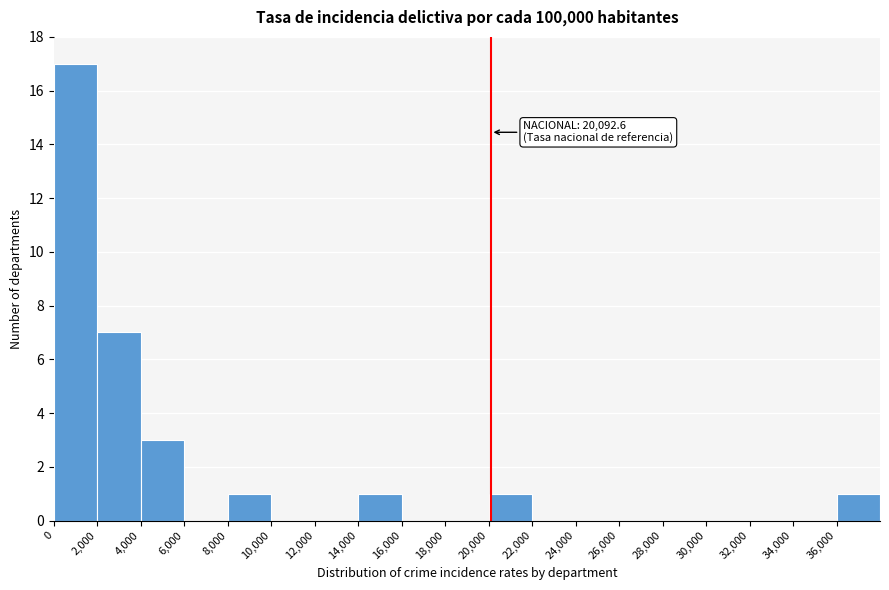

Over which range of the x-axis is the bar tallest?

0 to 2000